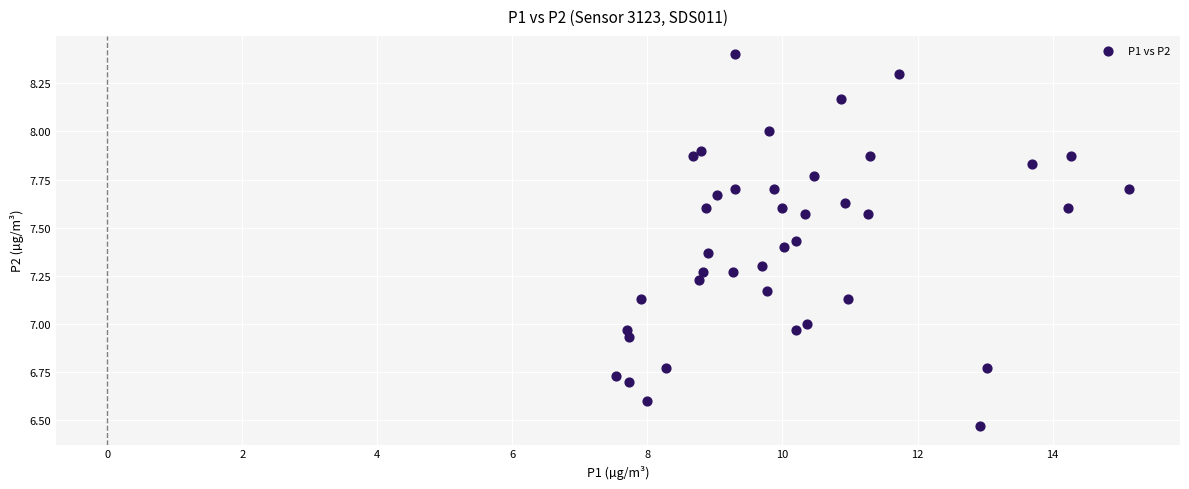

What is the range of Y values (max minus min)?

1.9